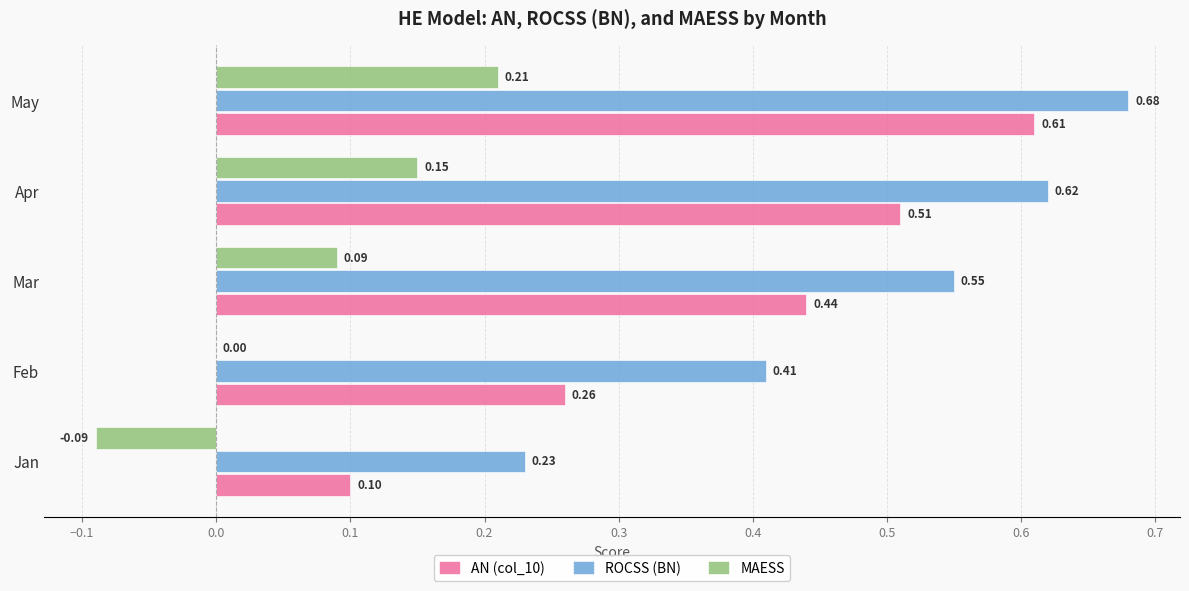

At which category does the chart reach its peak across all series?

May